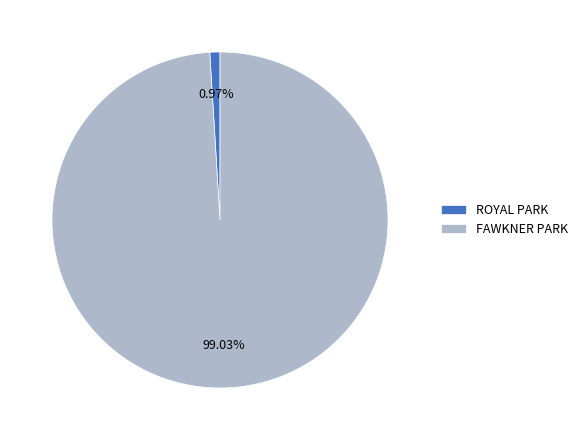

Which category has the biggest portion of the pie?

FAWKNER PARK